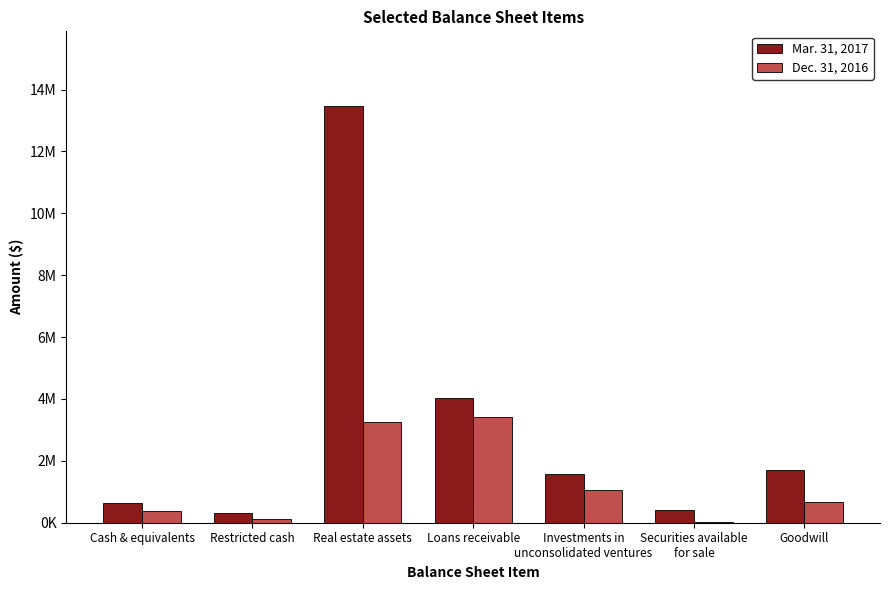

Does the chart contain stacked bars?

No